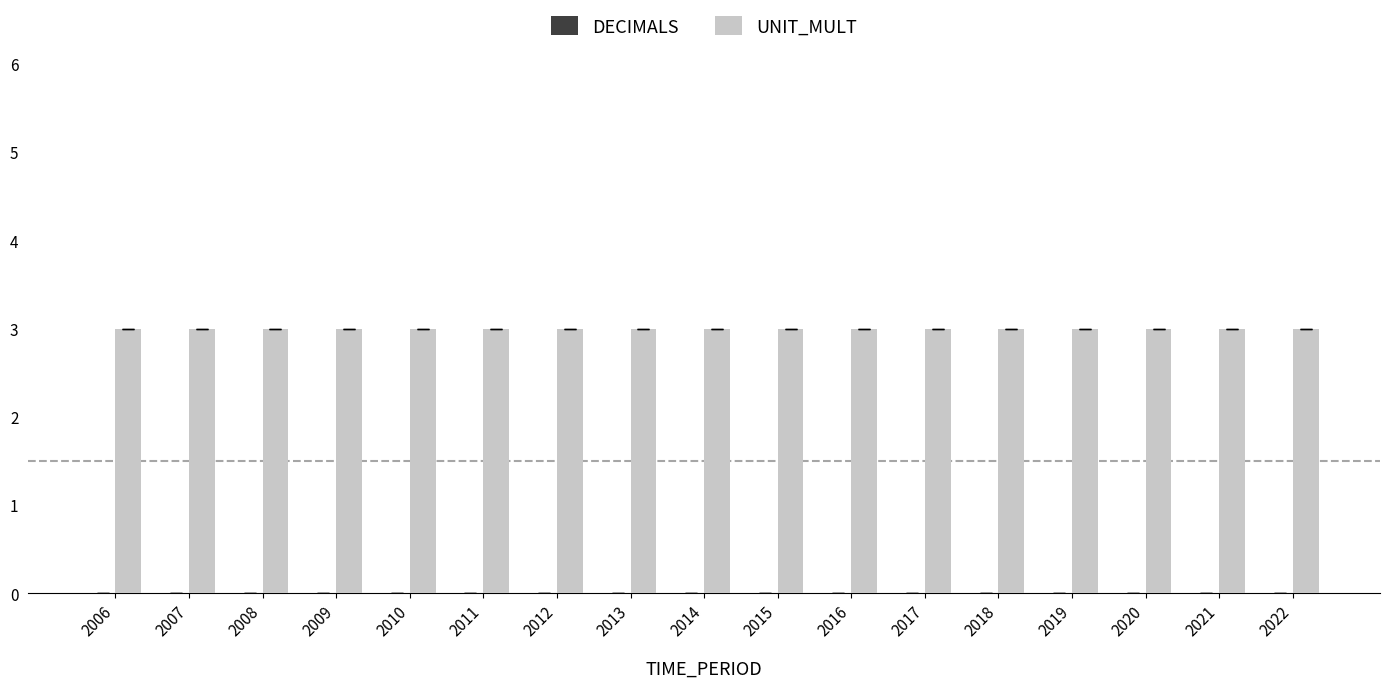

Reading left to right, list all the values displayed in this chart.

DECIMALS: 0	0	0	0	0	0	0	0	0	0	0	0	0	0	0	0	0
UNIT_MULT: 3	3	3	3	3	3	3	3	3	3	3	3	3	3	3	3	3